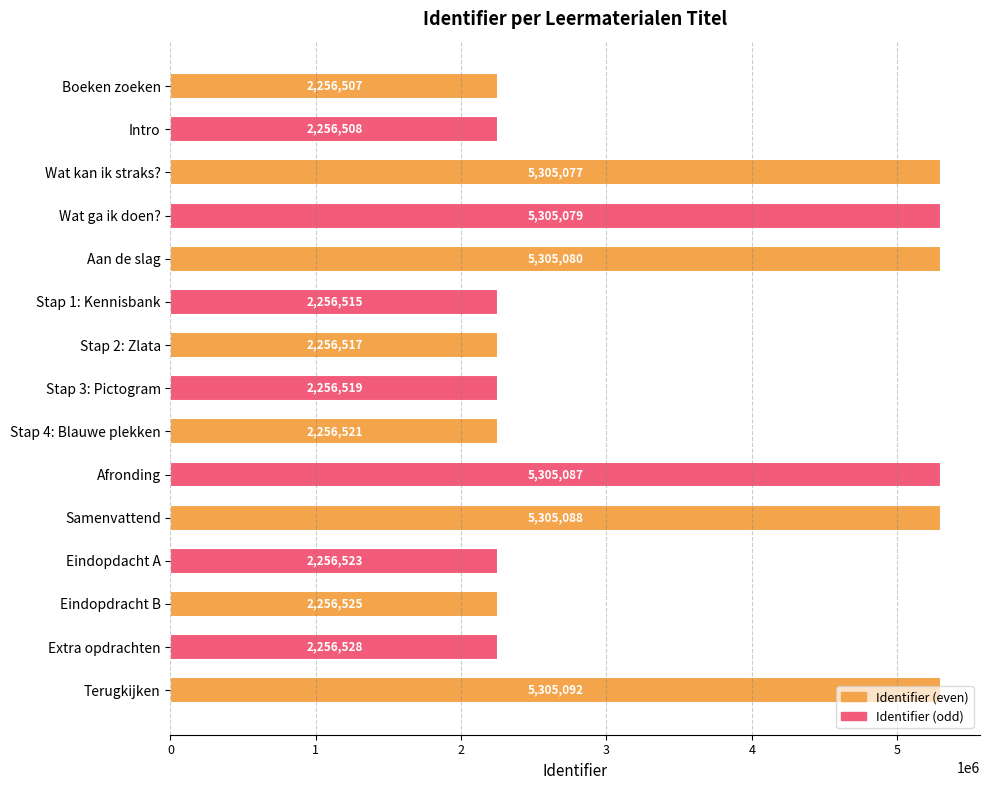

List the labels in order of value, largest first.

Terugkijken, Samenvattend, Afronding, Aan de slag, Wat ga ik doen?, Wat kan ik straks?, Extra opdrachten, Eindopdracht B, Eindopdacht A, Stap 4: Blauwe plekken, Stap 3: Pictogram, Stap 2: Zlata, Stap 1: Kennisbank, Intro, Boeken zoeken